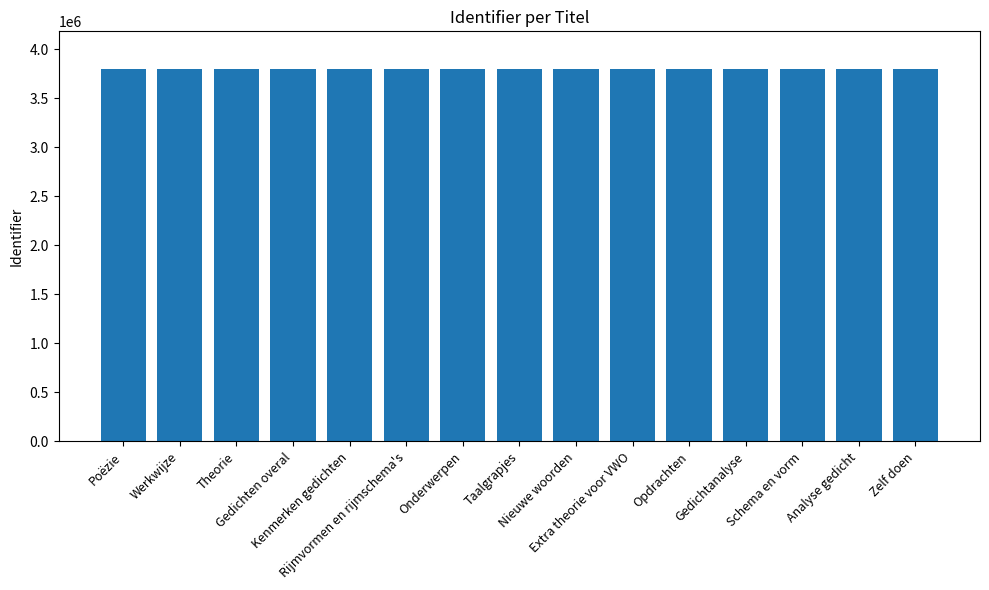

How many data points does each series have?

15